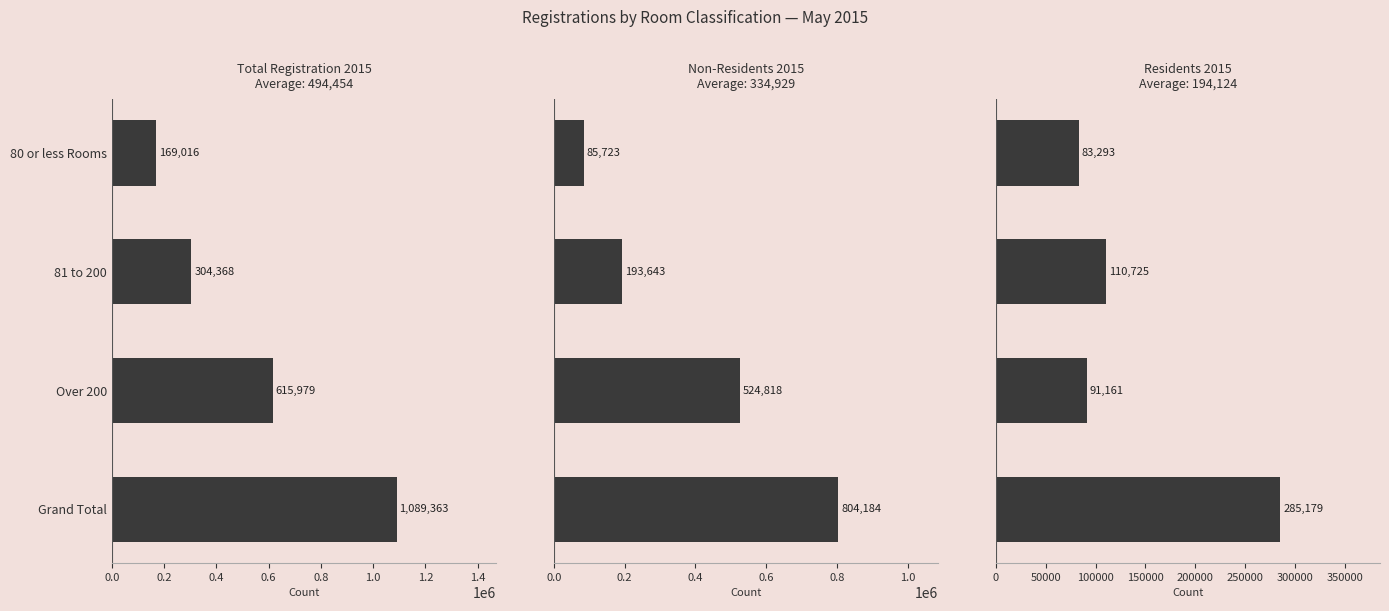

What is the total value across all series at 80 or less Rooms?

338032